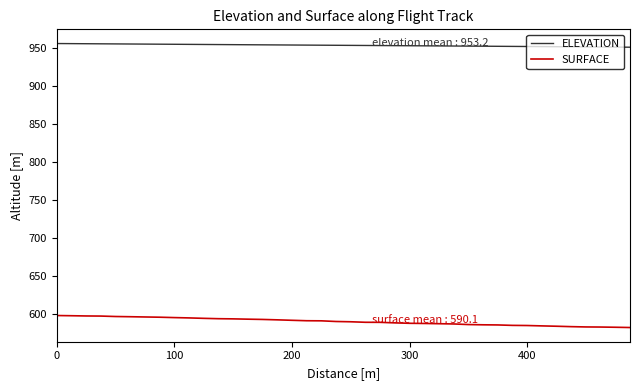

True or false: ELEVATION and SURFACE cross at least once.

False